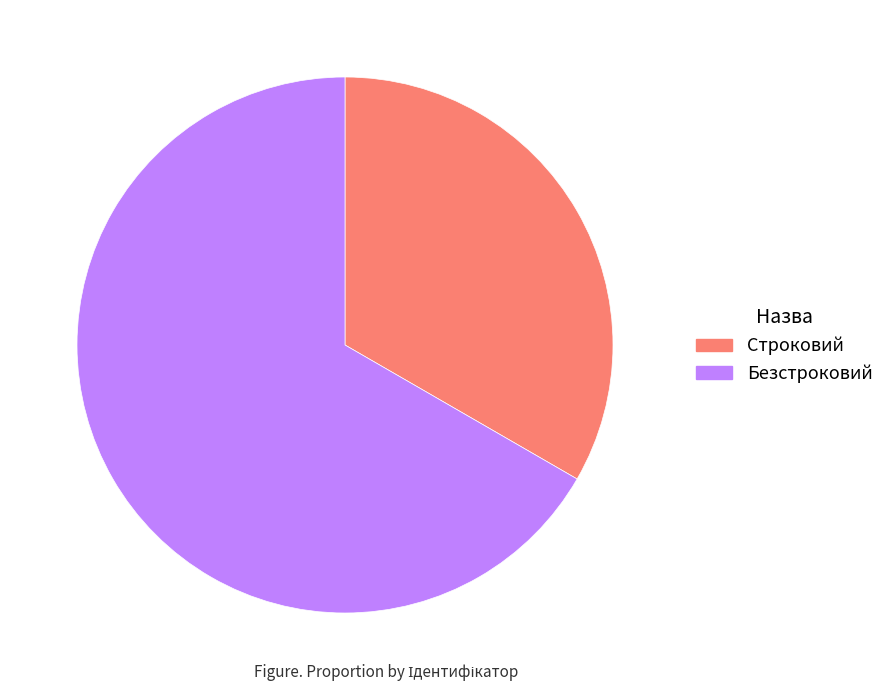

What is the largest slice in the pie chart?

Безстроковий